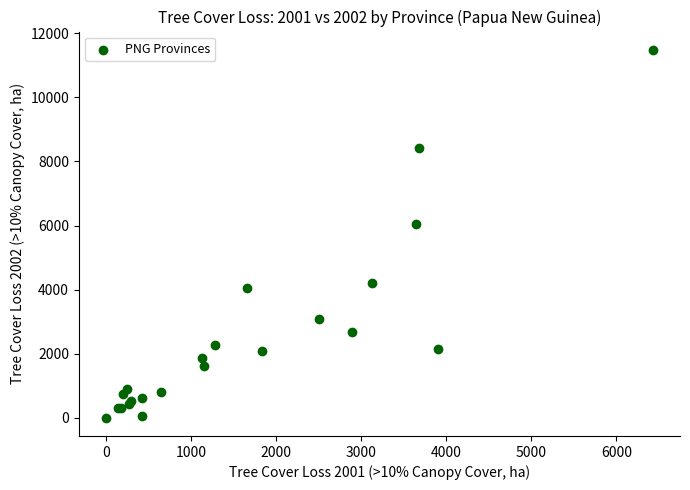

What Y value in the scatter plot is closest to 5743?

6062.6